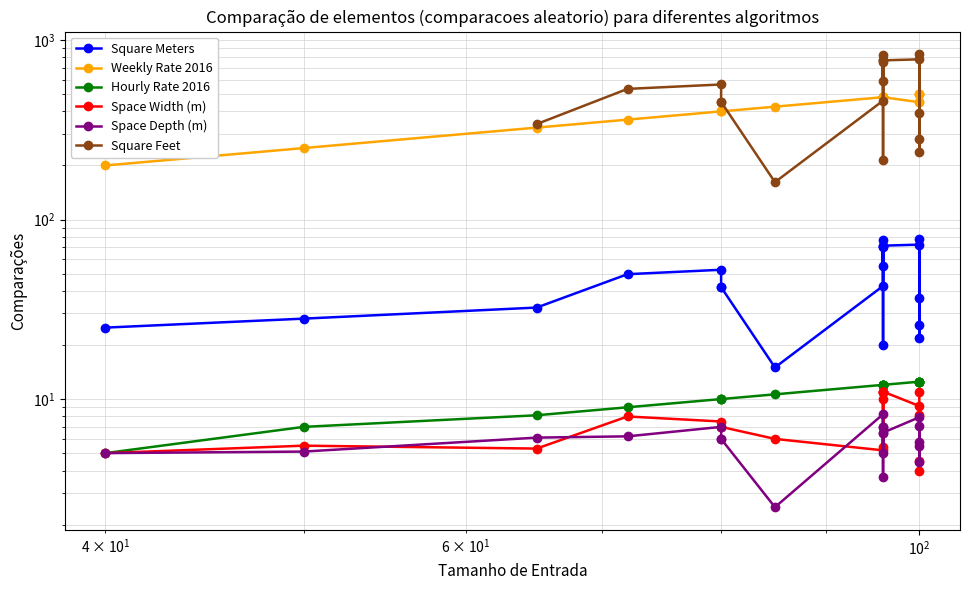

Is the value of Space Depth (m) at 8 greater than the value of Hourly Rate 2016 at 16?

No